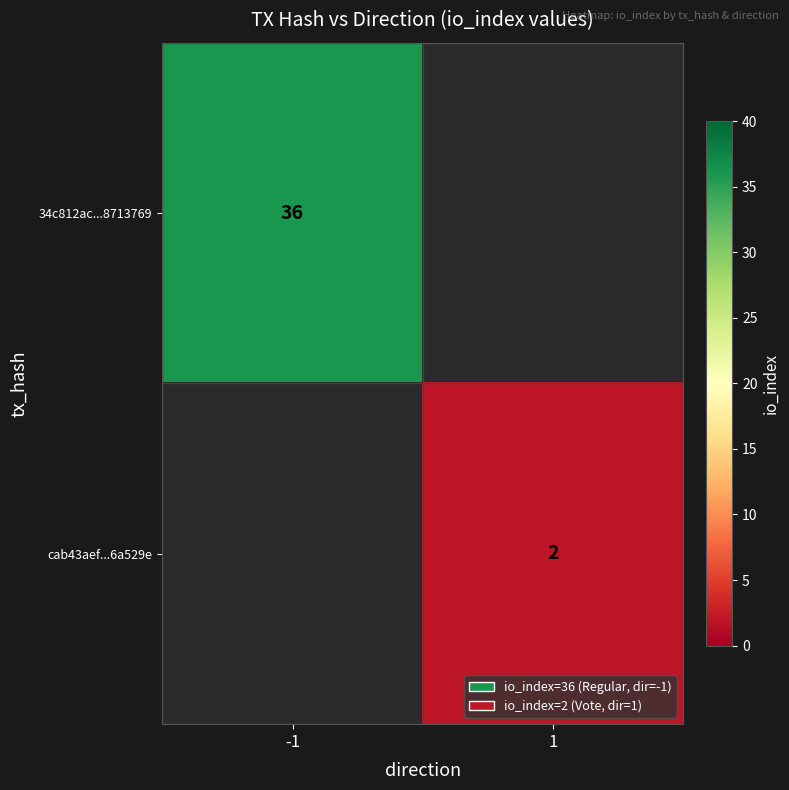

How many categories are shown in the chart?

2